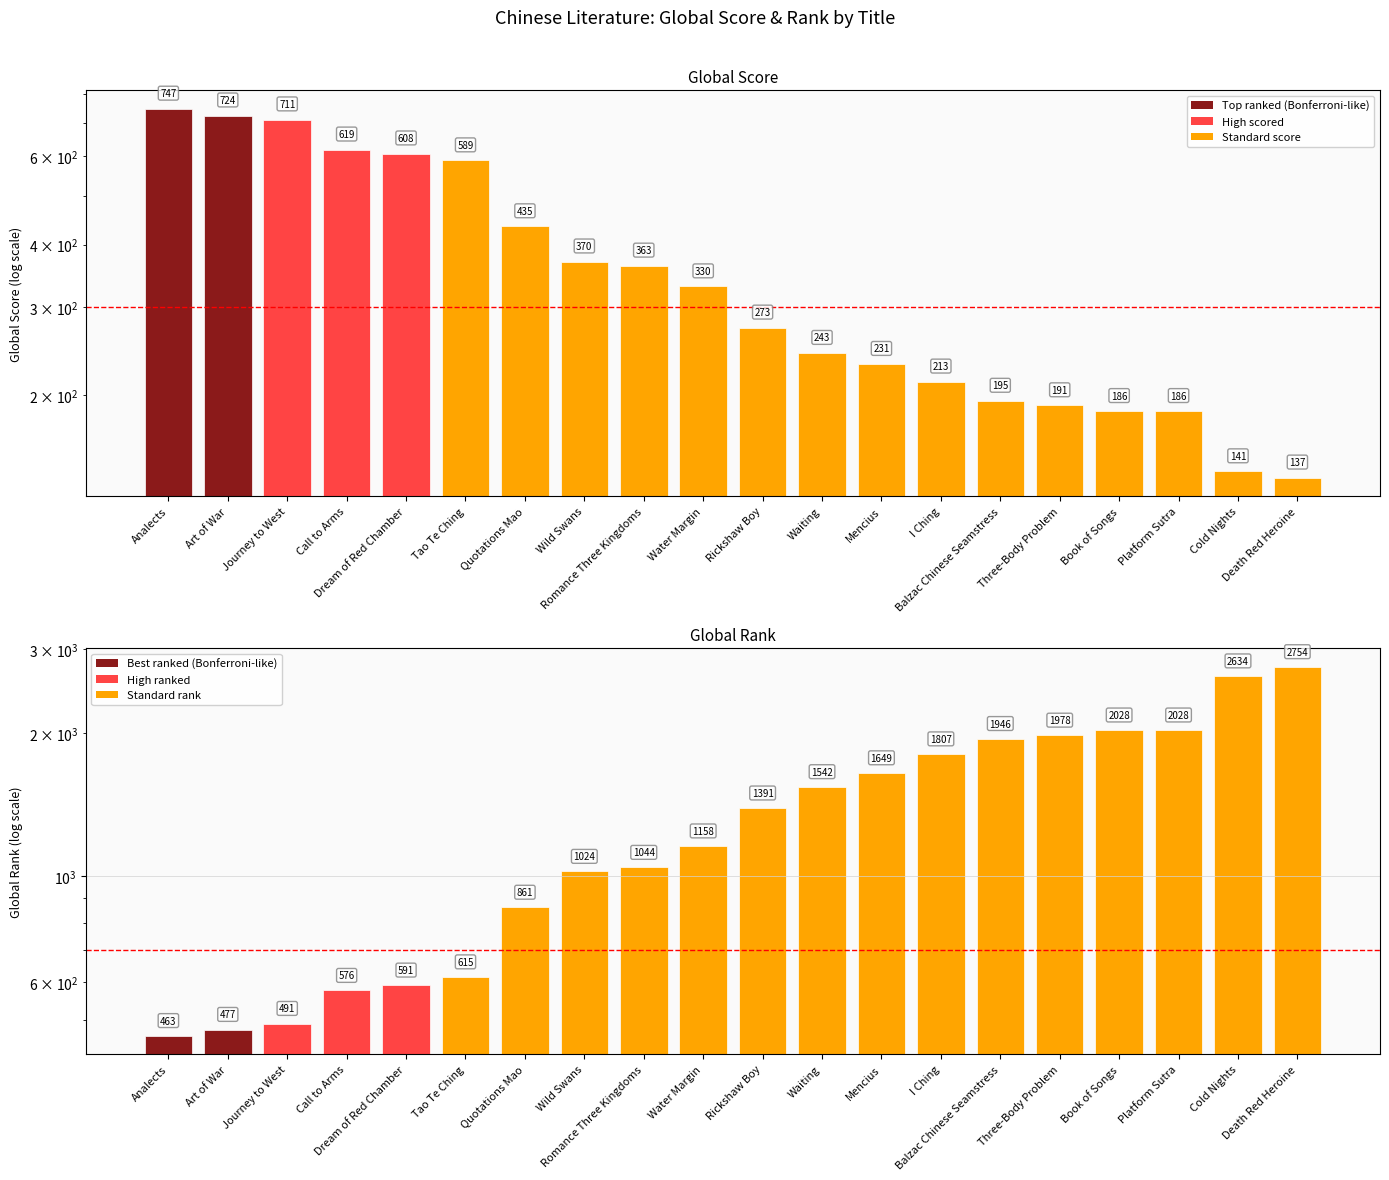

Is it true that Global Score equals 129 at Mencius?

False